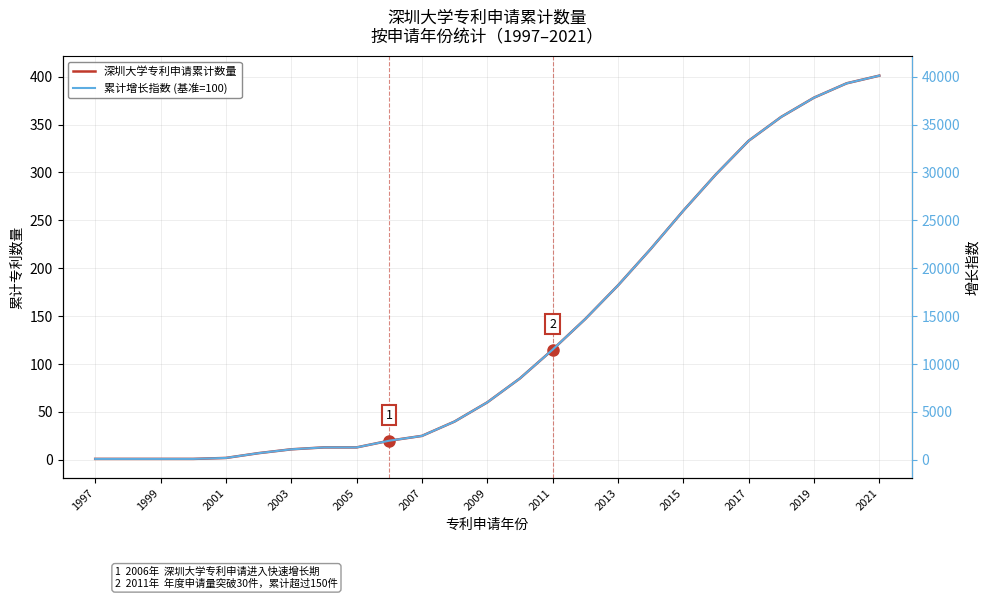

What are all the series names shown in the legend?

深圳大学专利申请累计数量, 累计增长指数 (基准=100)